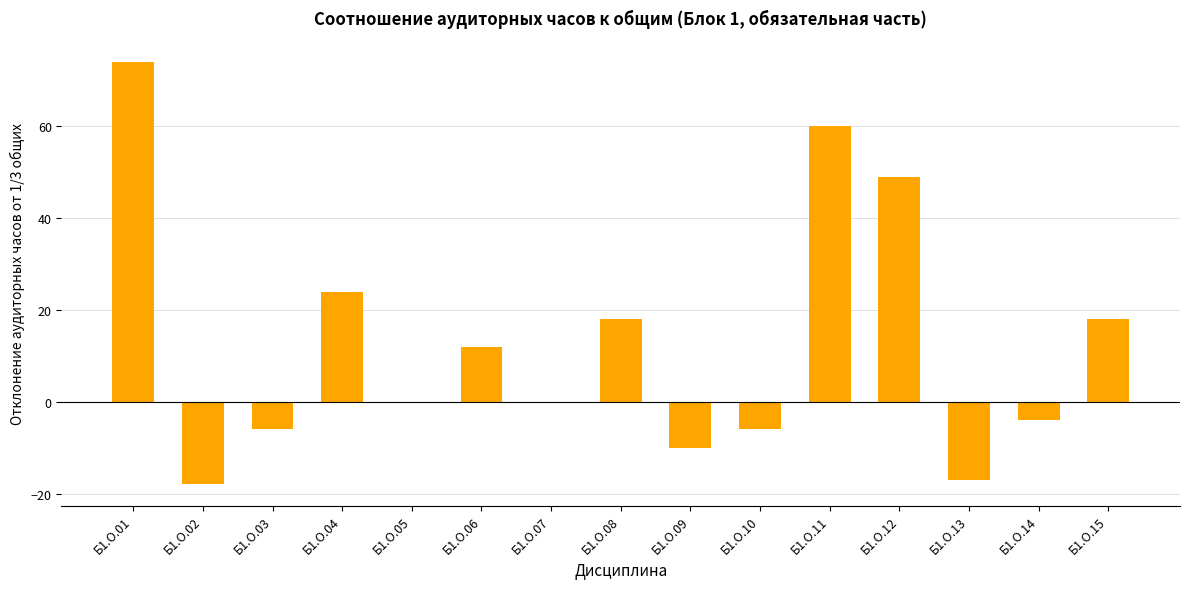

Between Б1.О.06 and Б1.О.10, which is larger?

Б1.О.06